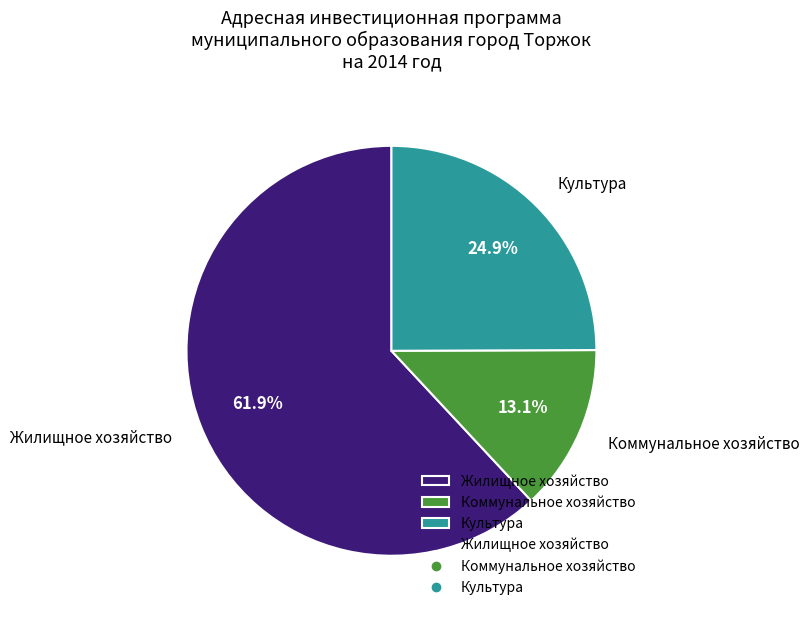

Is the sum of Коммунальное хозяйство and Жилищное хозяйство greater than half?

Yes